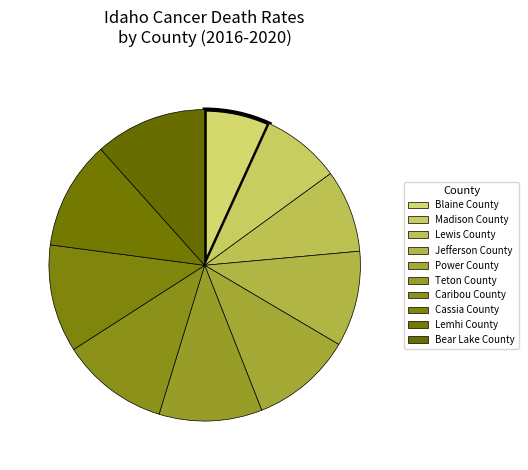

What portion of the pie excludes Power County?

89.5%